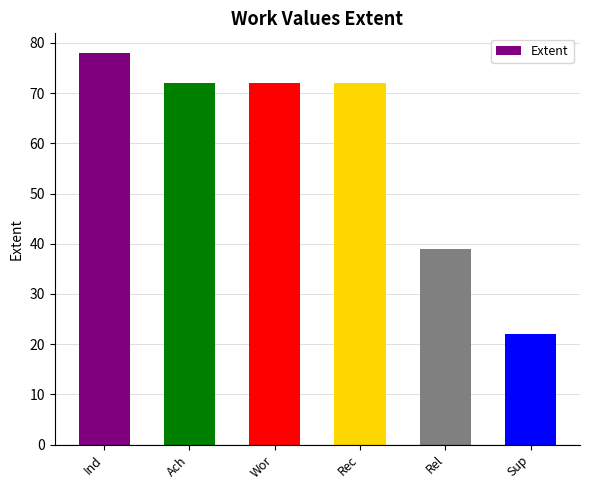

Reading right to left, list all the values displayed in this chart.

Sup=22	Rel=39	Rec=72	Wor=72	Ach=72	Ind=78